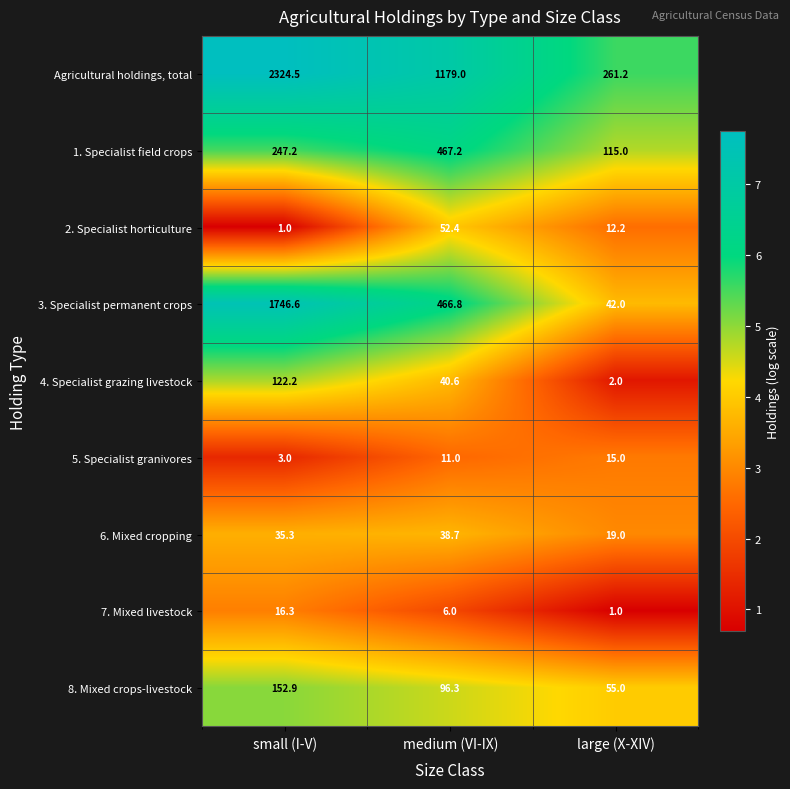

Reading left to right, list all the values displayed in this chart.

Agricultural holdings, total: small (I-V)=2324.5	medium (VI-IX)=1179.0	large (X-XIV)=261.2
1. Specialist field crops: small (I-V)=247.2	medium (VI-IX)=467.2	large (X-XIV)=115.0
2. Specialist horticulture: small (I-V)=1.0	medium (VI-IX)=52.4	large (X-XIV)=12.2
3. Specialist permanent crops: small (I-V)=1746.6	medium (VI-IX)=466.8	large (X-XIV)=42.0
4. Specialist grazing livestock: small (I-V)=122.2	medium (VI-IX)=40.6	large (X-XIV)=2.0
5. Specialist granivores: small (I-V)=3.0	medium (VI-IX)=11.0	large (X-XIV)=15.0
6. Mixed cropping: small (I-V)=35.3	medium (VI-IX)=38.7	large (X-XIV)=19.0
7. Mixed livestock: small (I-V)=16.3	medium (VI-IX)=6.0	large (X-XIV)=1.0
8. Mixed crops-livestock: small (I-V)=152.9	medium (VI-IX)=96.3	large (X-XIV)=55.0